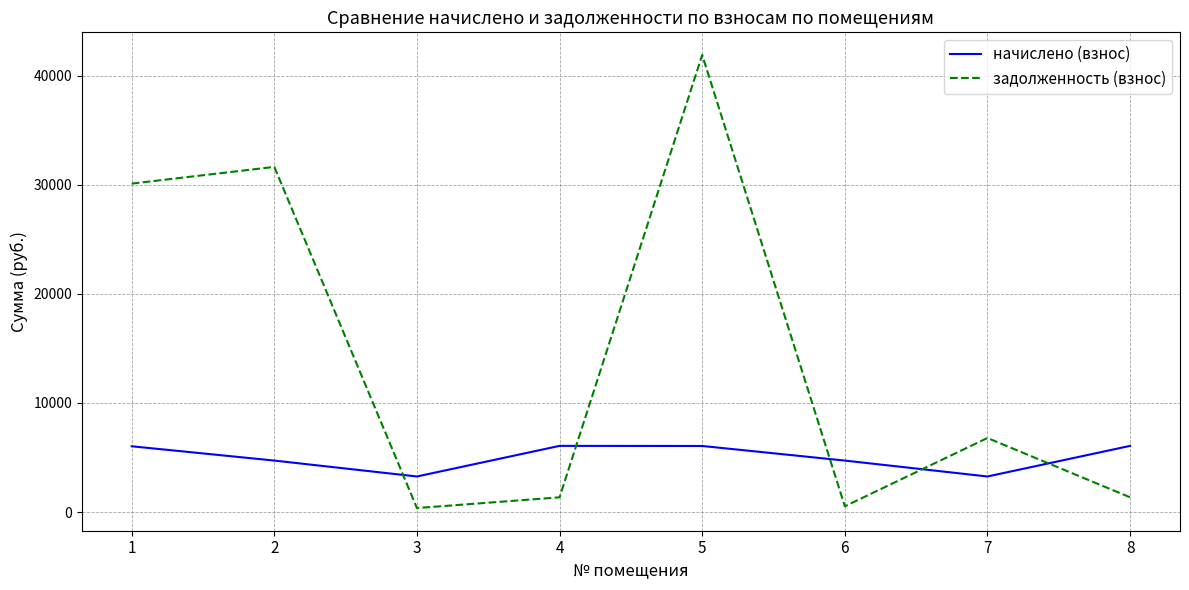

What are all the series names shown in the legend?

начислено (взнос), задолженность (взнос)